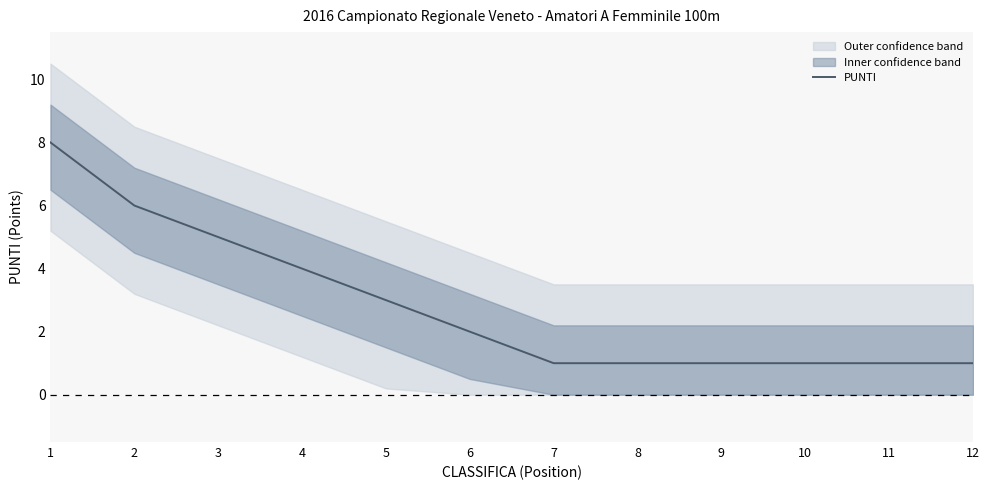

How many lines are shown in the chart?

1